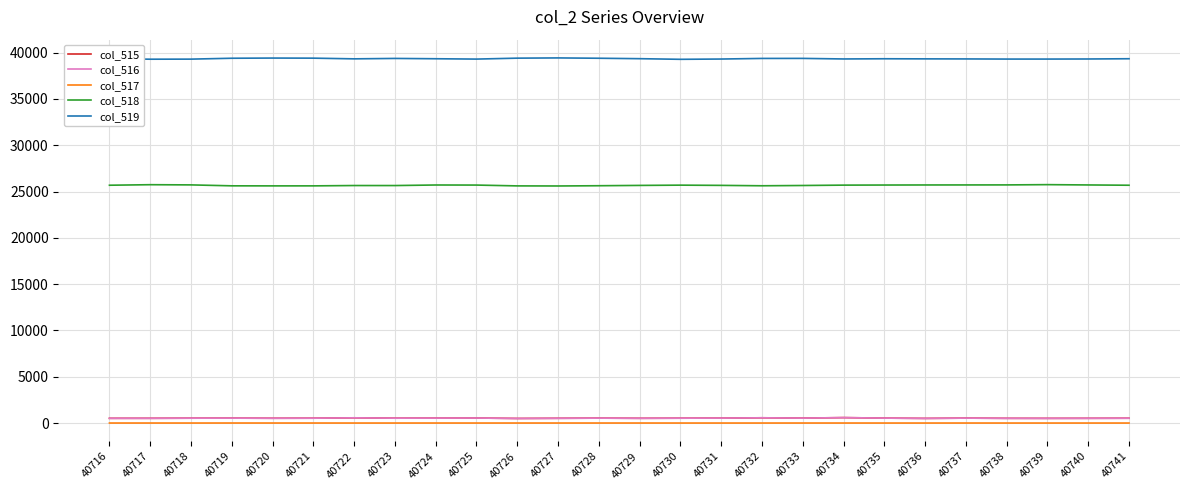

True or false: col_519 has a value of 39371 at 40732.

True